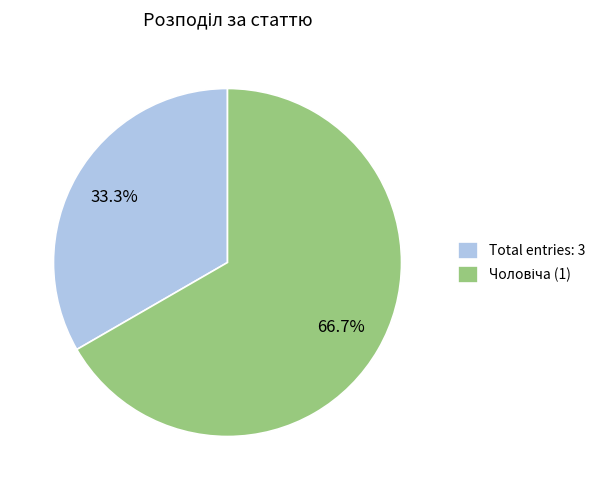

How many slices are in this pie chart?

2